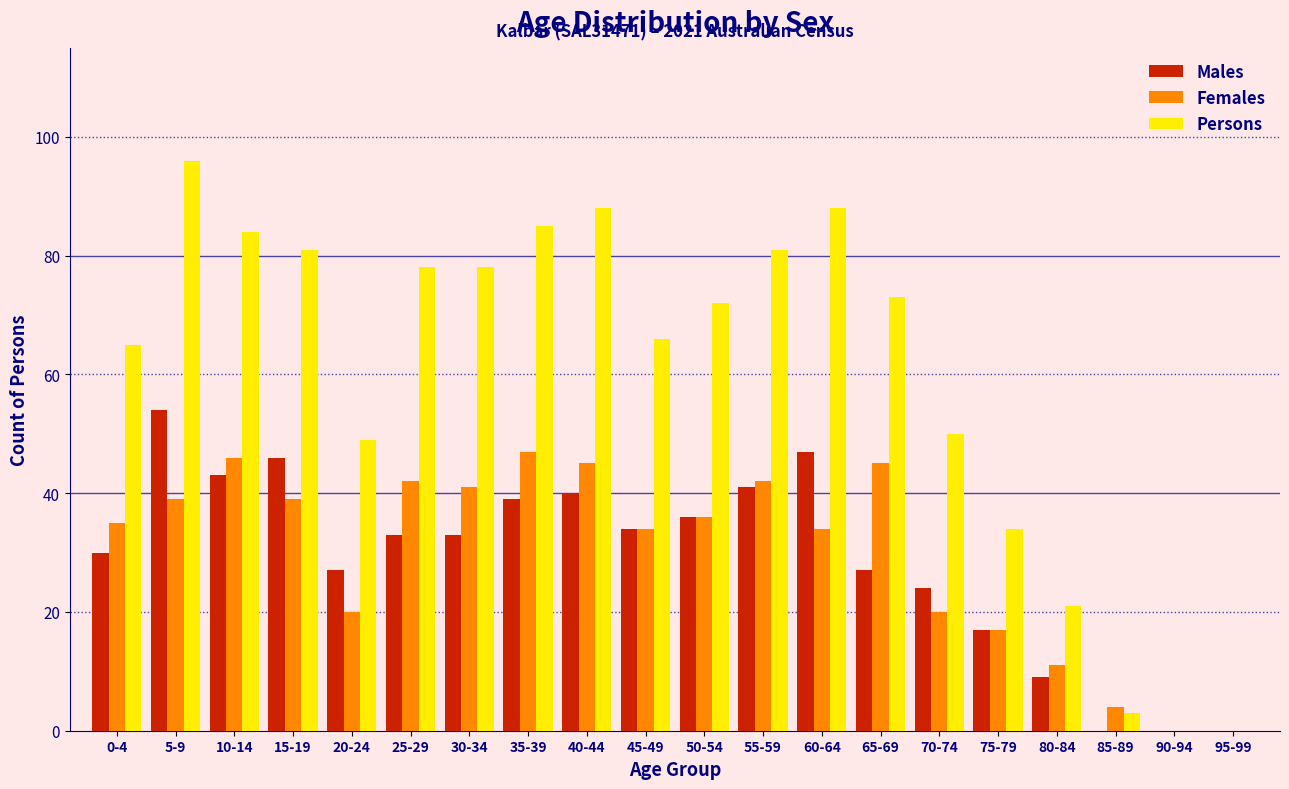

True or false: Males has a value of 39 at 35-39.

True